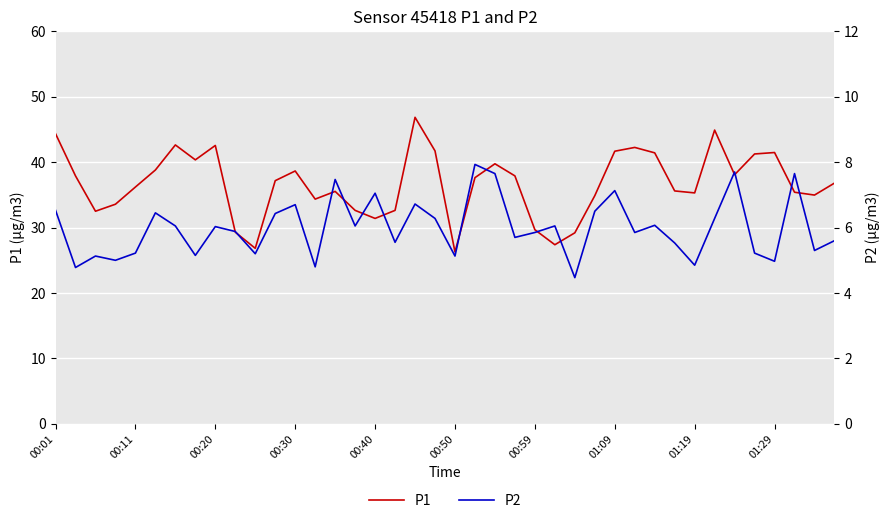

The value of P1 at 23 is 19.0. True or false?

False